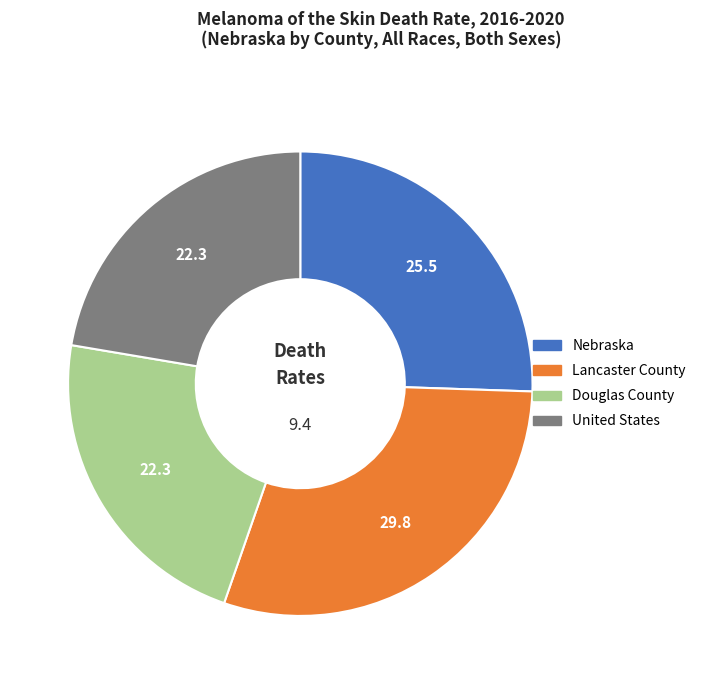

Is the sum of Lancaster County and Nebraska greater than half?

Yes